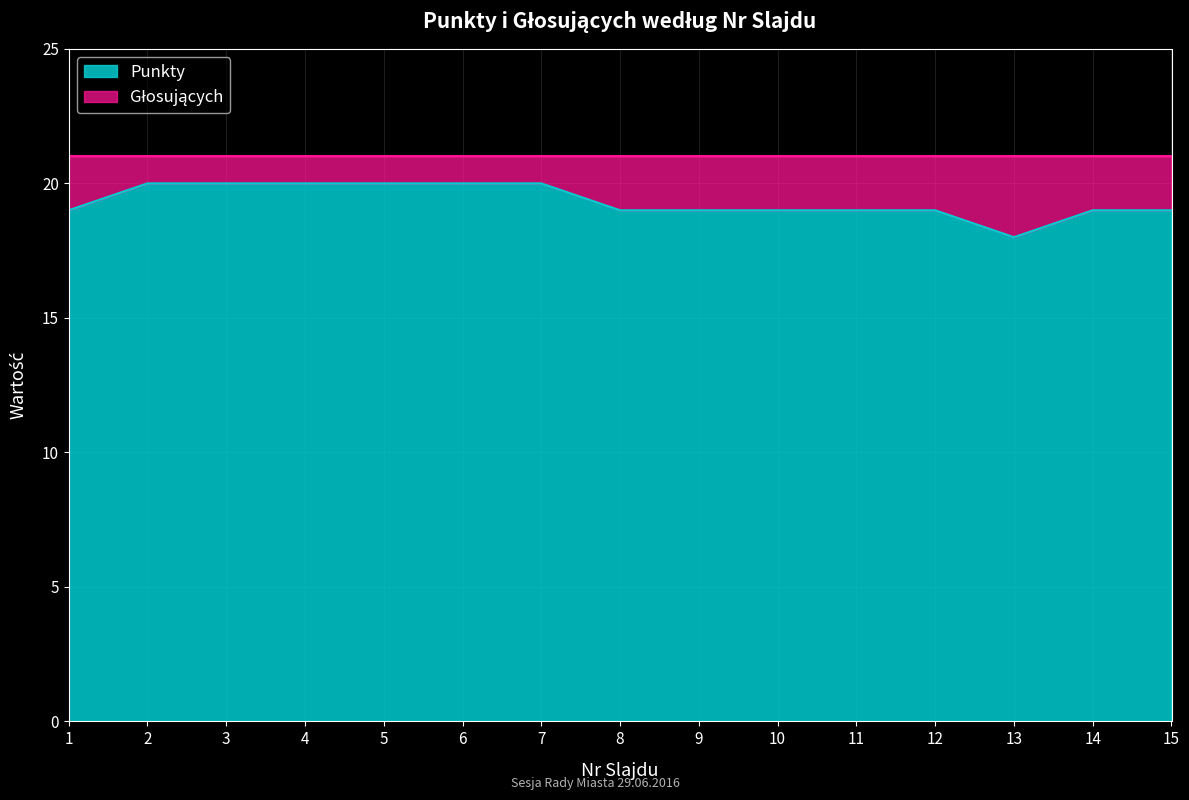

Count the number of values greater than 19.

6